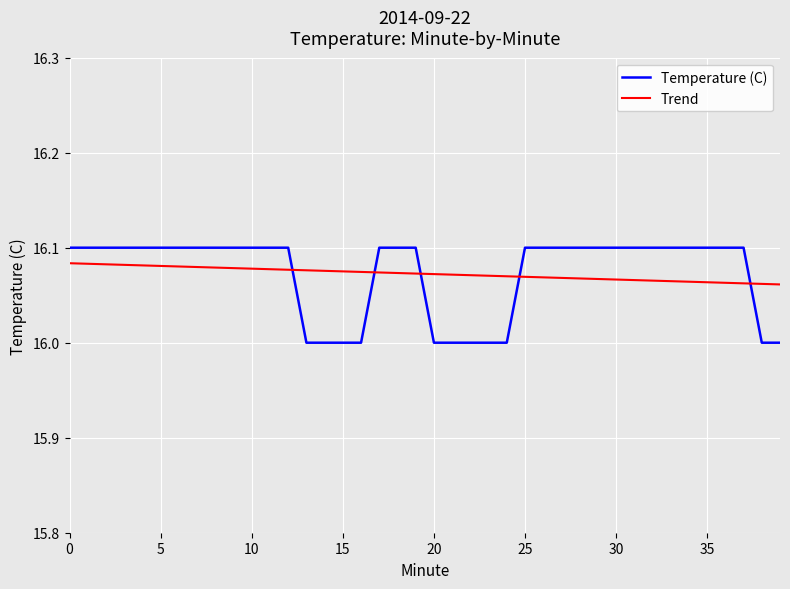

The value at 36 is 16.1. True or false?

True